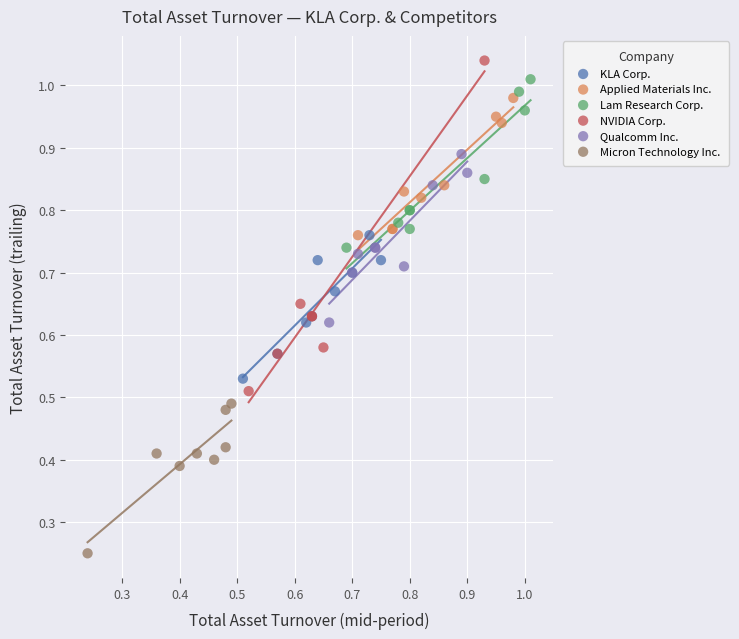

Which series has the largest Y range (max minus min)?

NVIDIA Corp.